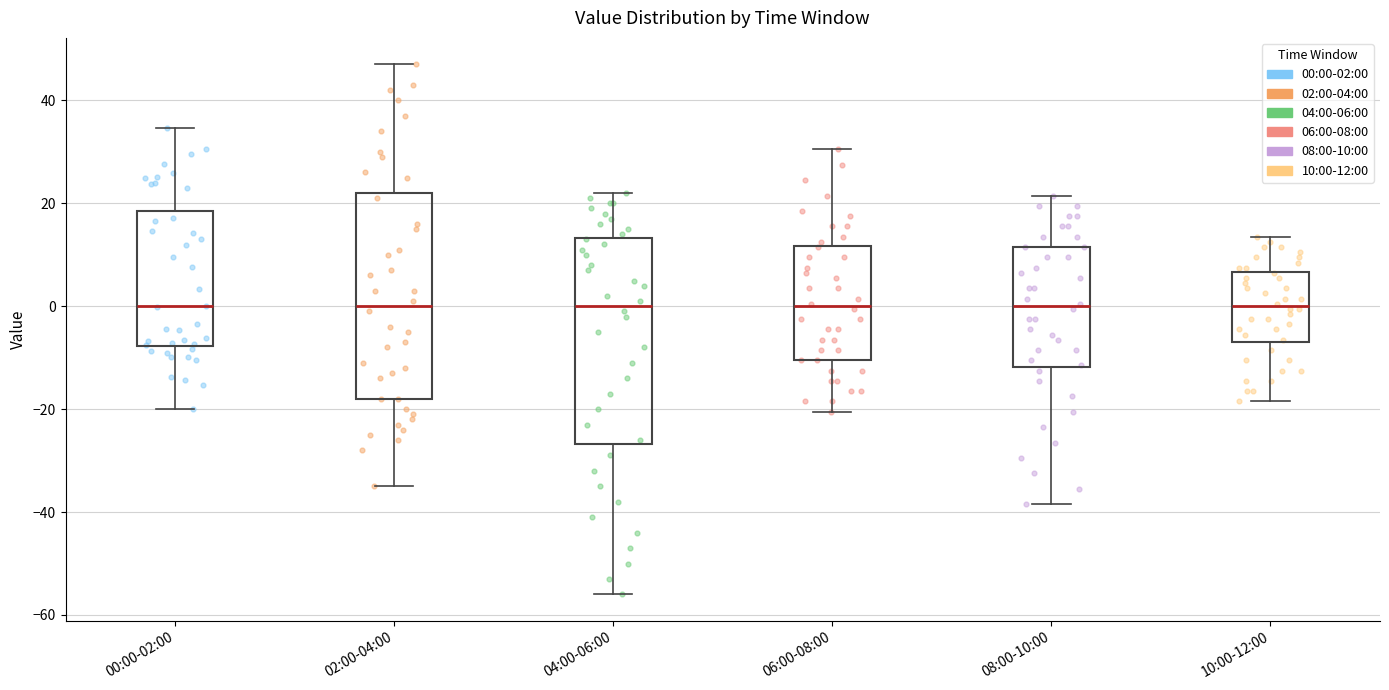

Reading left to right, transcribe this box plot: for each box, give where its median line is, the range the box spans, and where its two whiskers end, as read against the y-axis. The values are not printed on the chart, so give them approximately, as read against the axis.

00:00-02:00: median 0, box -8 to 18, whiskers -20 to 34
02:00-04:00: median 0, box -18 to 22, whiskers -34 to 48
04:00-06:00: median 0, box -26 to 14, whiskers -56 to 22
06:00-08:00: median 0, box -10 to 12, whiskers -20 to 30
08:00-10:00: median 0, box -12 to 12, whiskers -38 to 22
10:00-12:00: median 0, box -6 to 6, whiskers -18 to 14